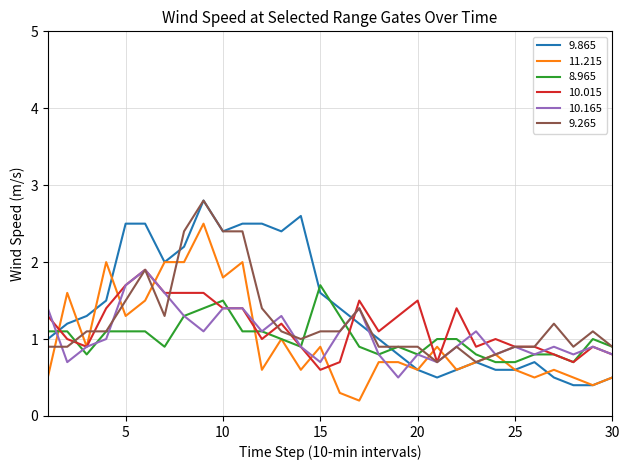

At how many categories does at least one series exceed 0?

30